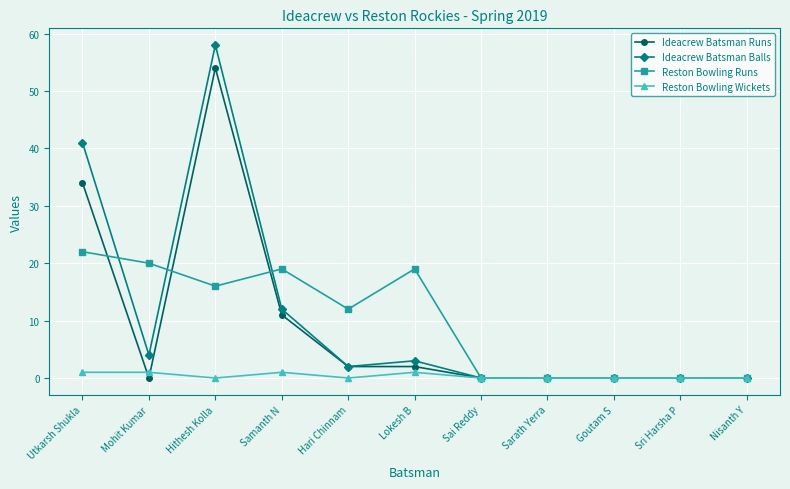

What is the label of the 8th point from the left?

Sarath Yerra